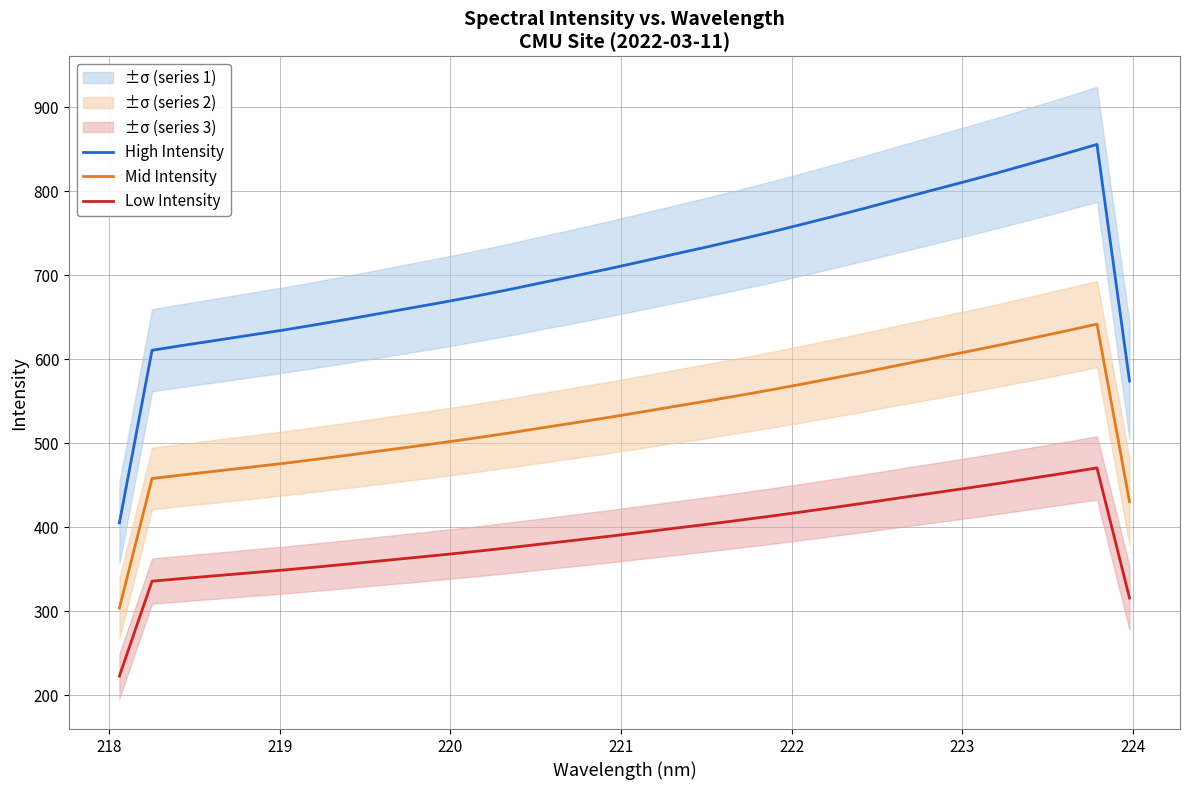

True or false: High Intensity and Mid Intensity intersect in this chart.

False